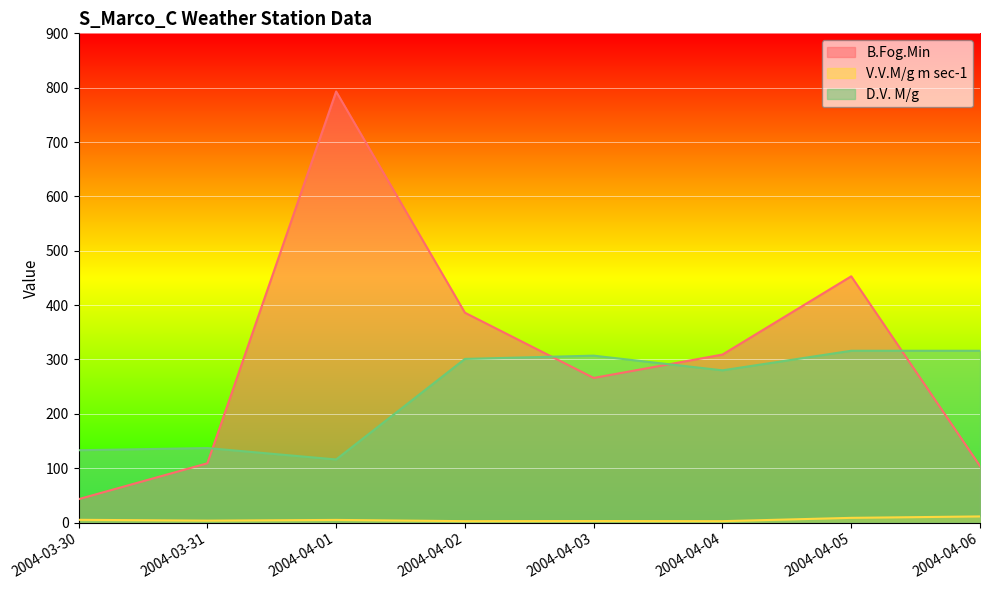

Where do D.V. M/g and B.Fog.Min first cross each other?

2004-03-31 and 2004-04-01